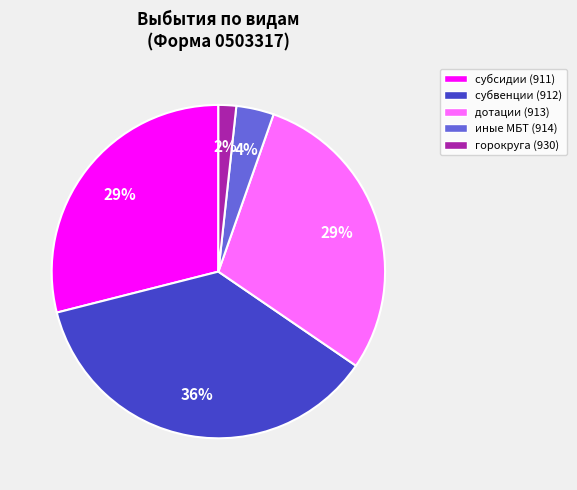

Combined, do дотации (913) and субвенции (912) account for over 50%?

Yes